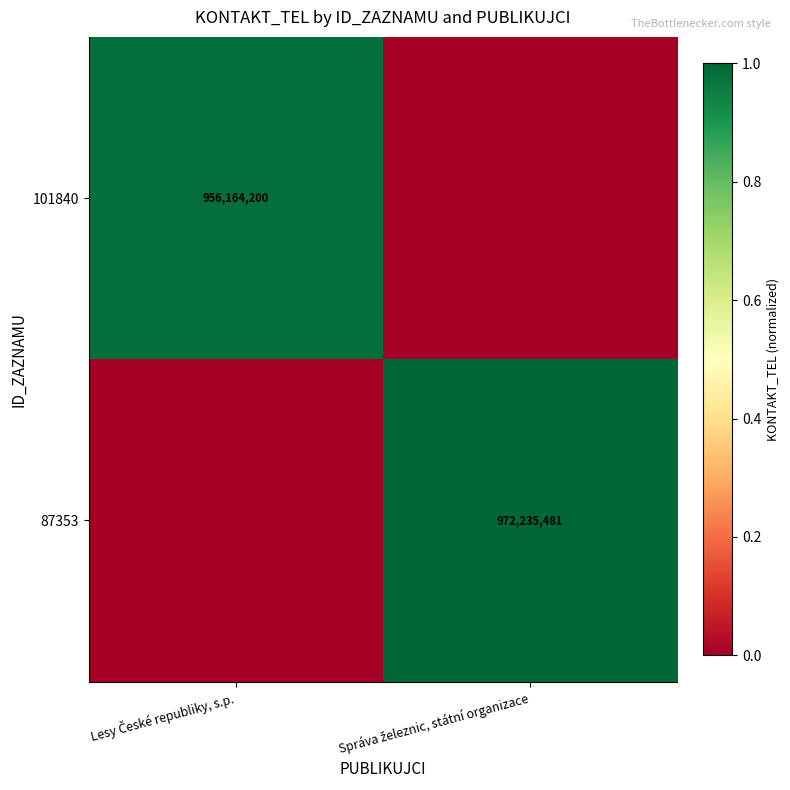

At which category does the chart reach its peak across all series?

Správa železnic, státní organizace